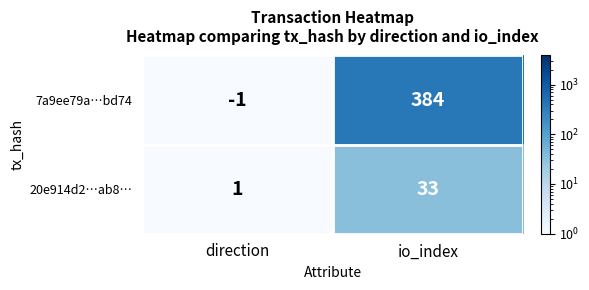

What is the total value across all series at direction?

0